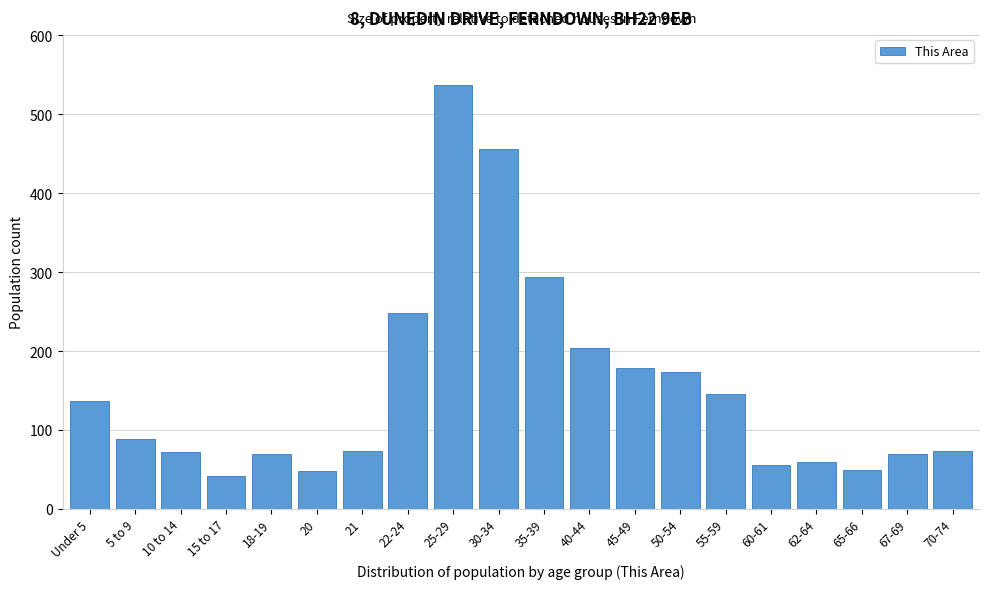

What is the difference between the maximum and minimum values?

495